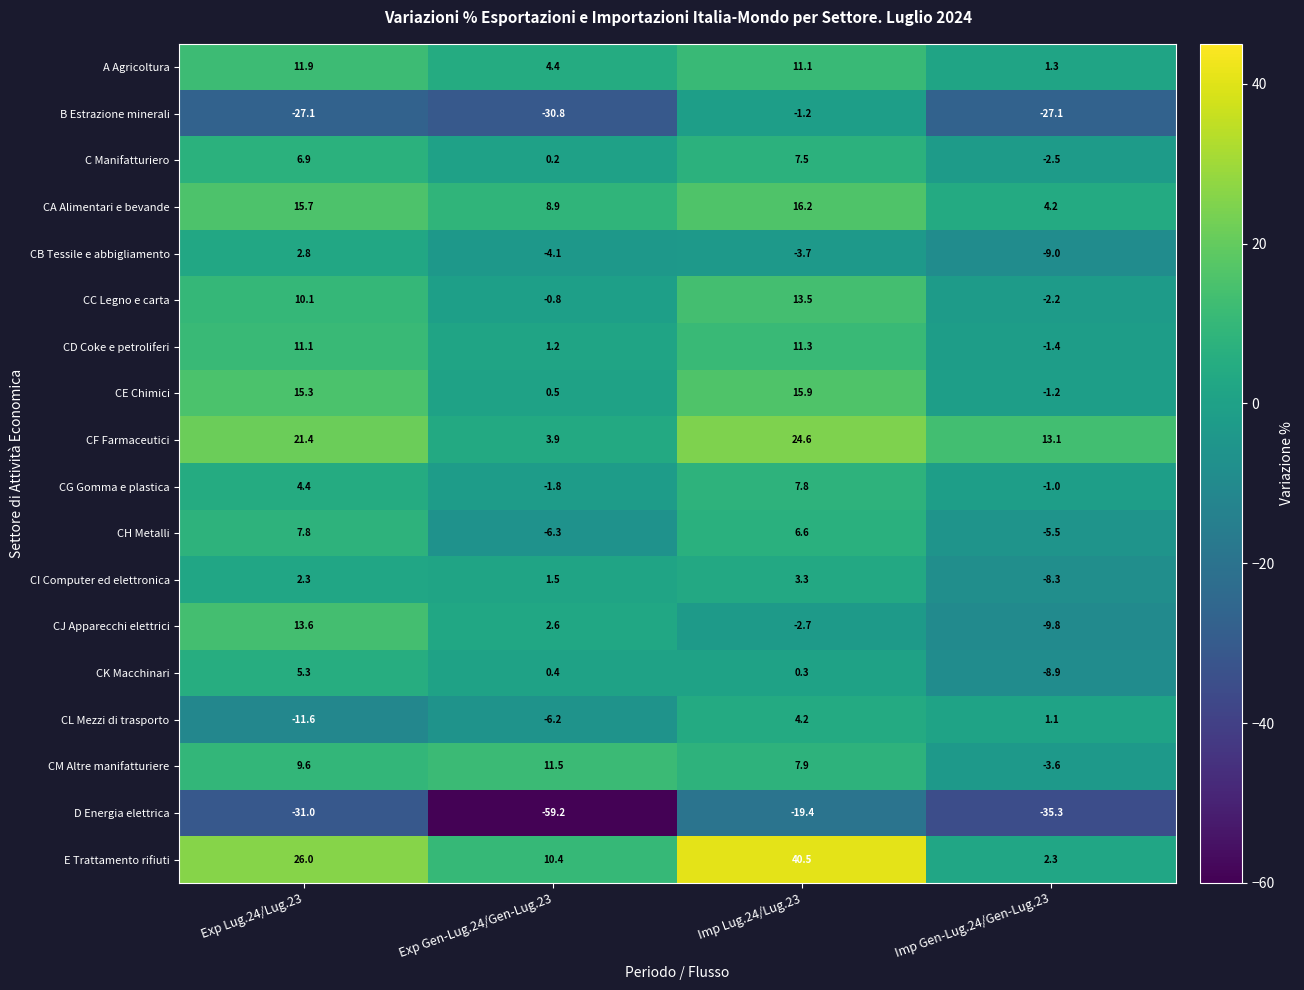

Is the value of CC Legno e carta at Imp Lug.24/Lug.23 greater than the value of B Estrazione minerali at Exp Lug.24/Lug.23?

Yes